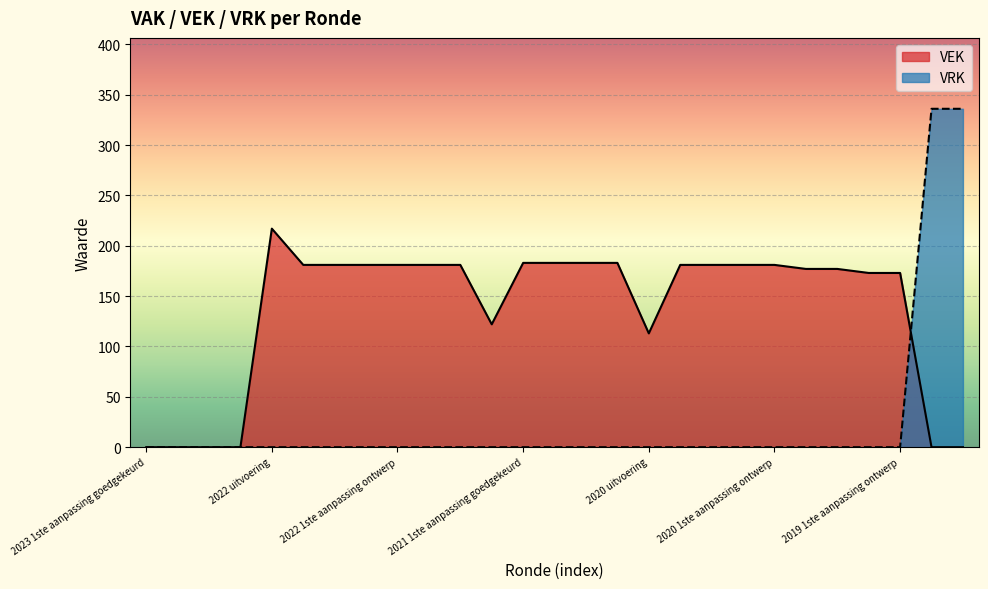

What are all the series names shown in the legend?

VEK, VRK